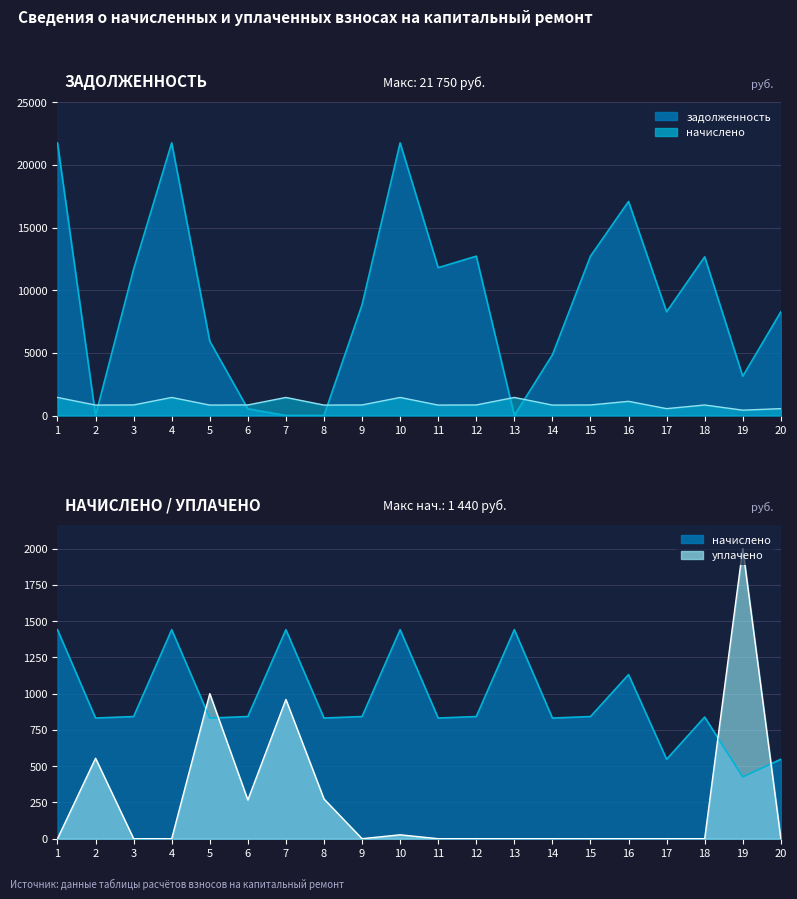

True or false: задолженность and начислено cross at least once.

True